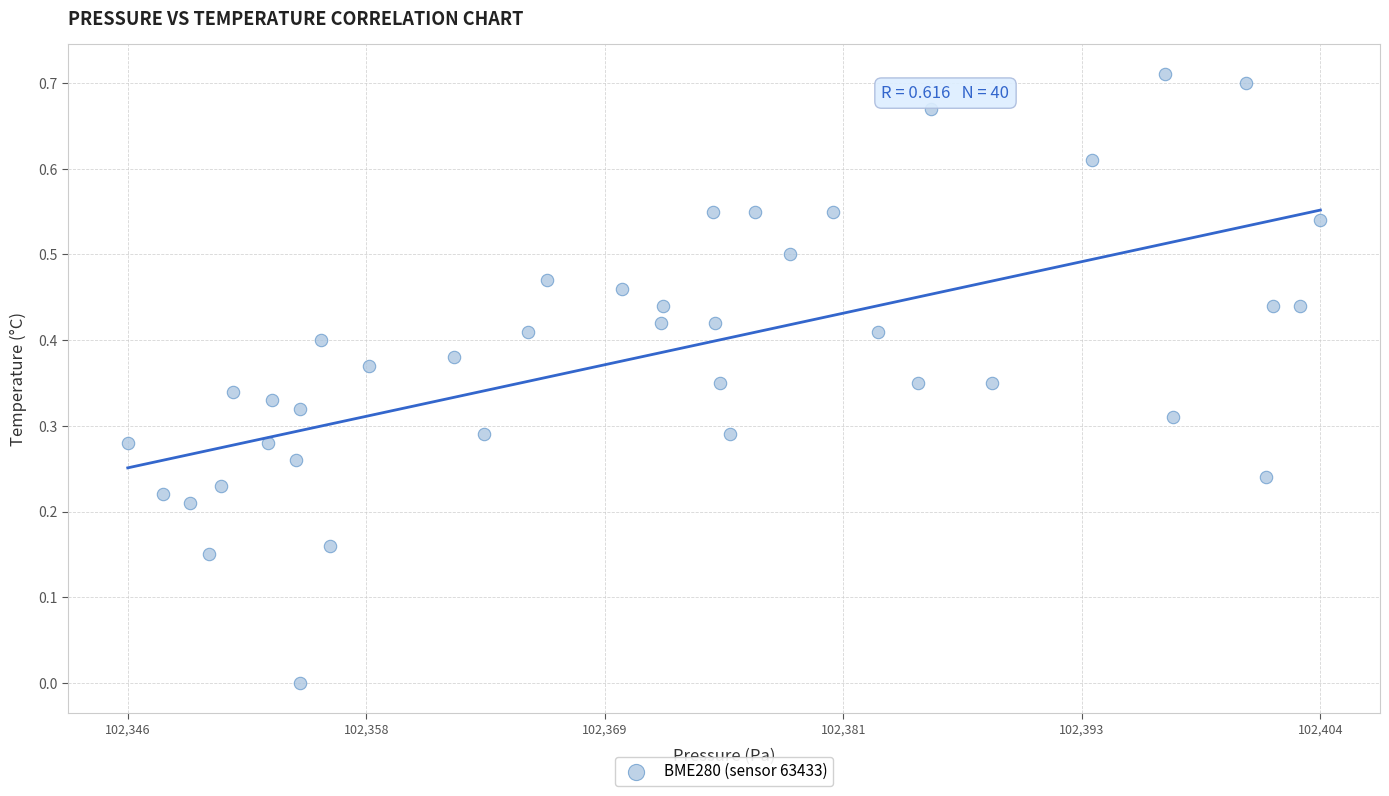

How many points are shown in the scatter plot?

40